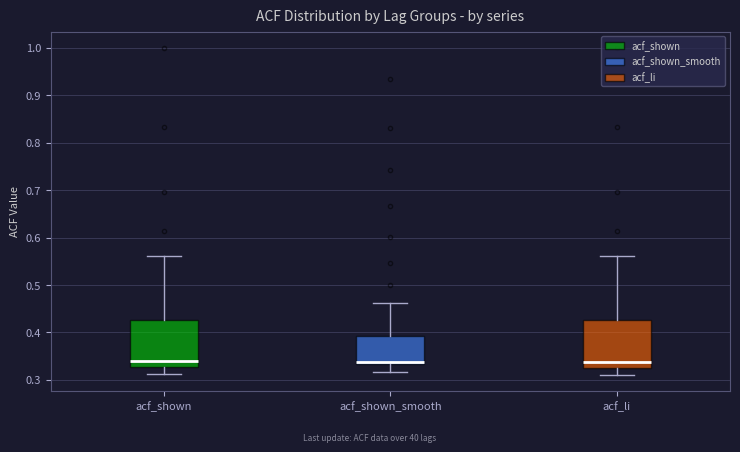

Reading left to right, read every box against the y-axis: the position of its median line, the range the box covers, and the ends of its whiskers. The values are not printed on the chart, so give them approximately, as read against the axis.

acf_shown: median 0.34, box 0.33 to 0.43, whiskers 0.31 to 0.56
acf_shown_smooth: median 0.34 (drawn on the box's lower edge), box 0.33 to 0.39, whiskers 0.32 to 0.46
acf_li: median 0.34, box 0.32 to 0.43, whiskers 0.31 to 0.56